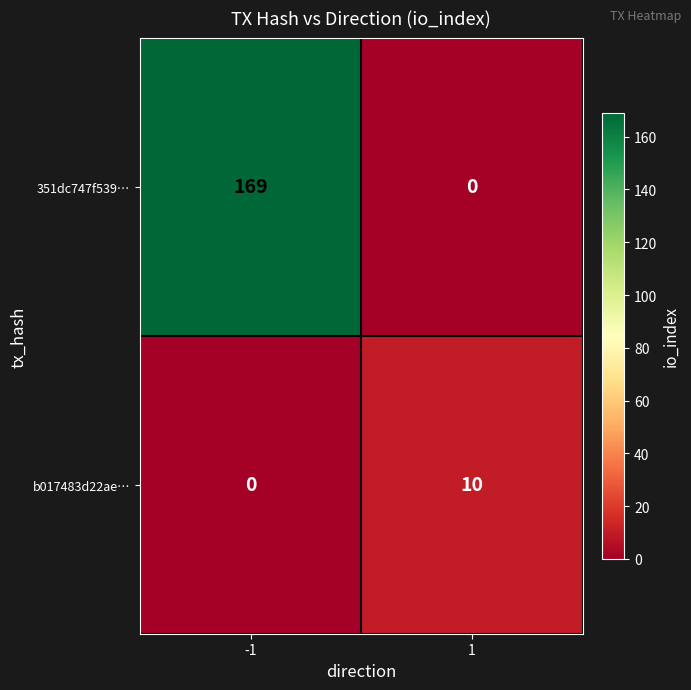

At which category is the sum across all series the highest?

-1